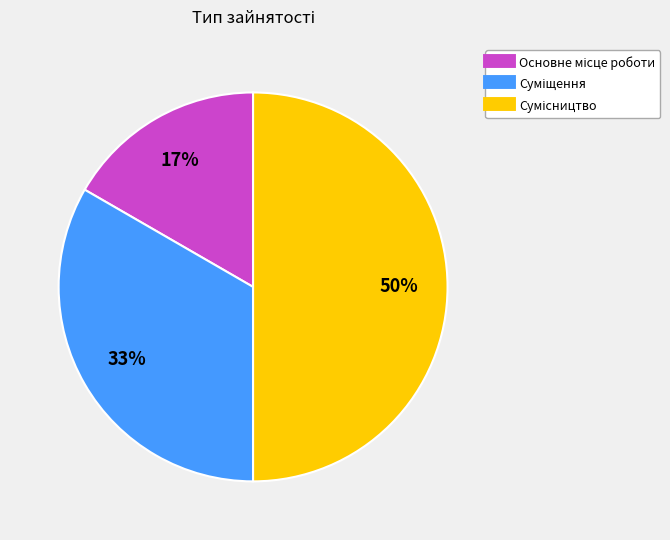

To the nearest percent, what is the average slice percentage?

33%